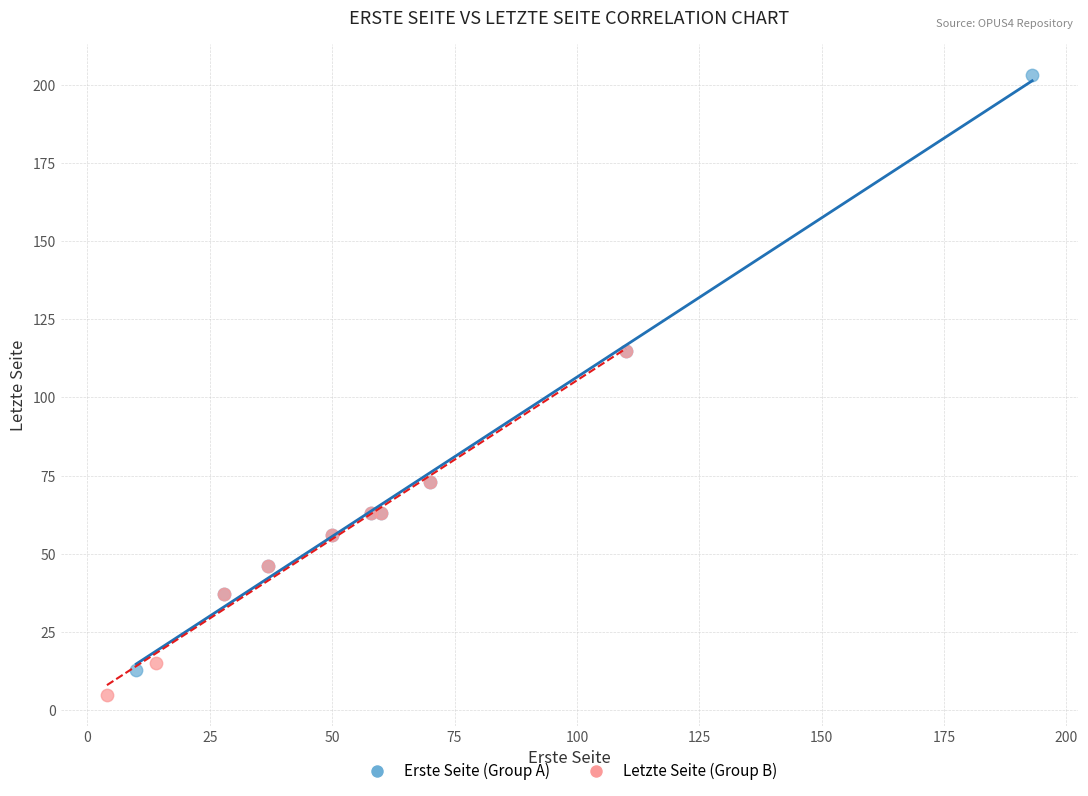

What are all the series names shown in the legend?

Erste Seite (Group A), Letzte Seite (Group B)